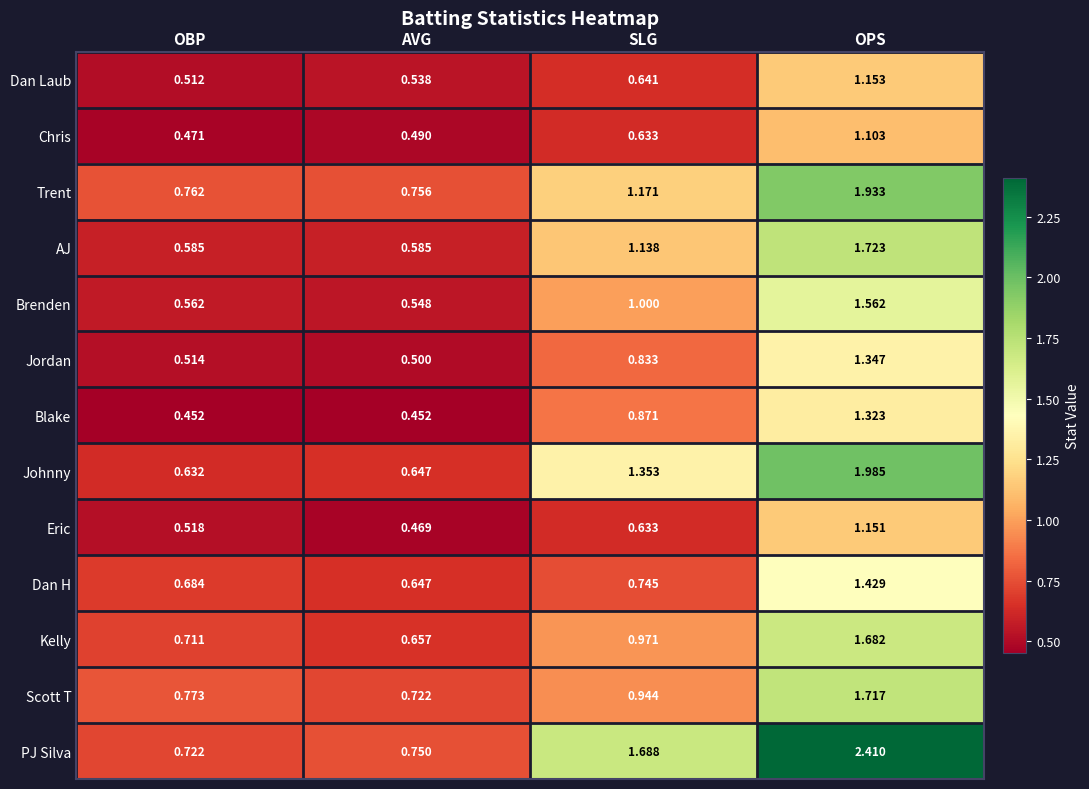

Which series has the widest spread of values?

PJ Silva